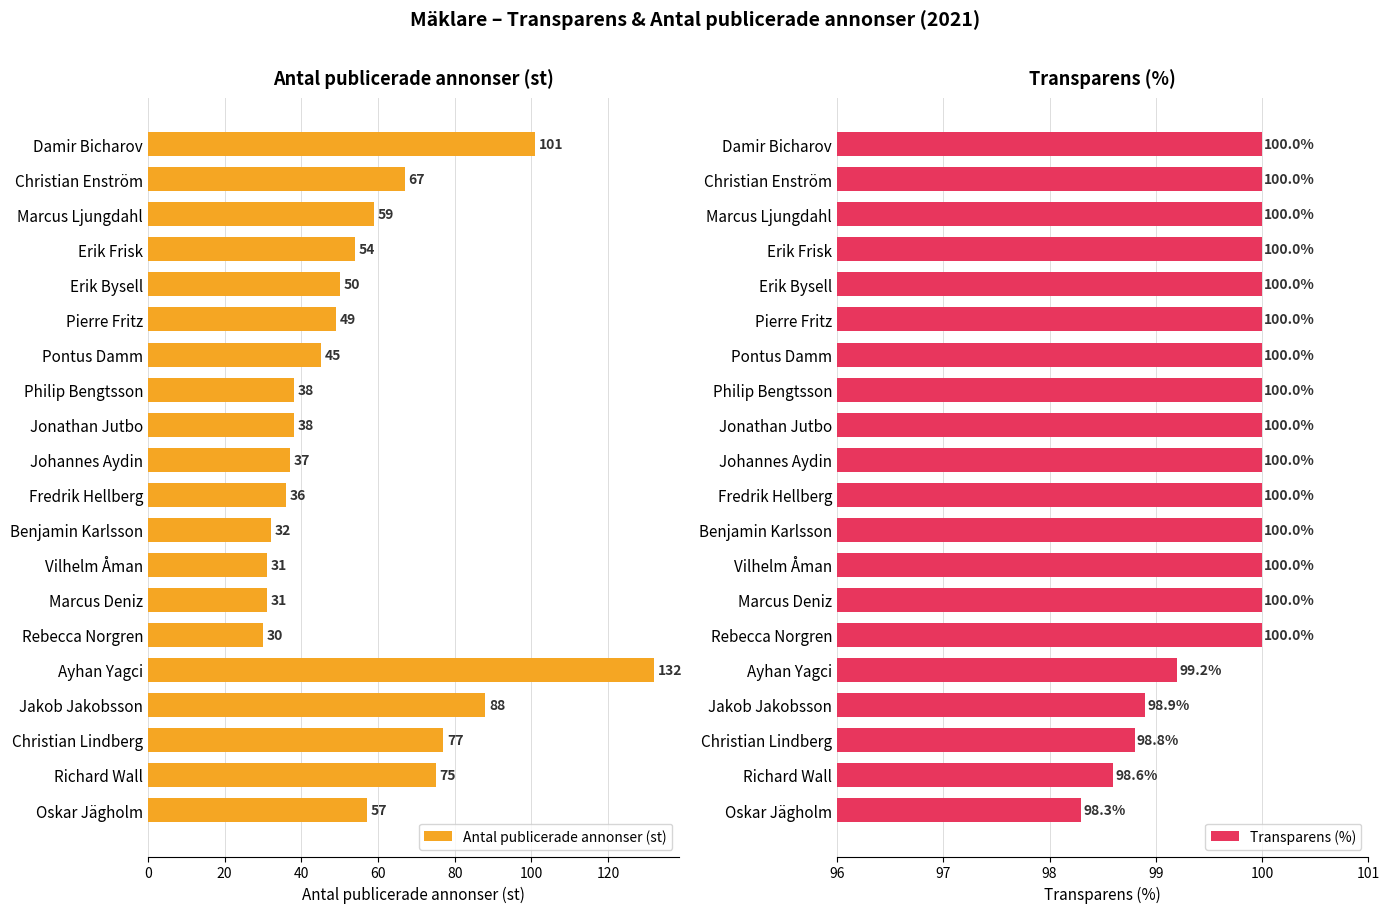

What is the average value of the Antal publicerade annonser (st) series?

56